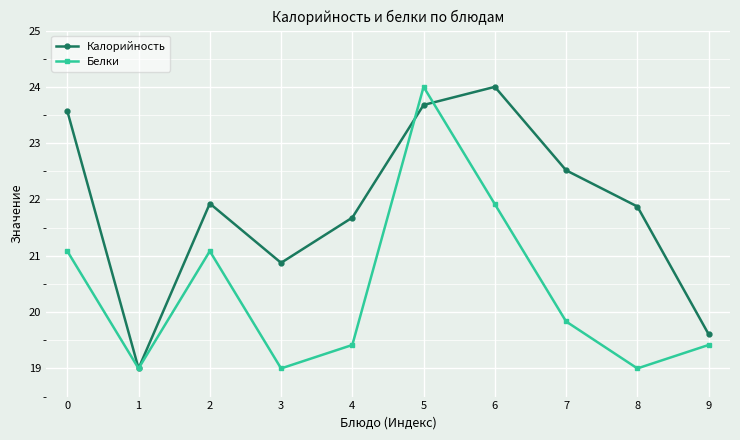

What is the value of the Калорийность point at the 10th from the left?

19.6